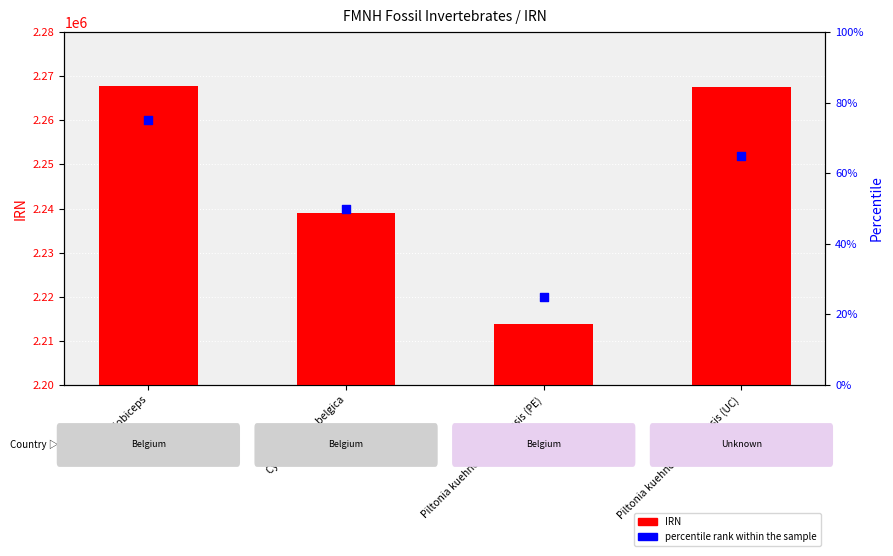

Is the value of IRN at Piltonia kuehnei antoingensis (PE) greater than the value of percentile rank within the sample at Piltonia kuehnei antoingensis (PE)?

Yes